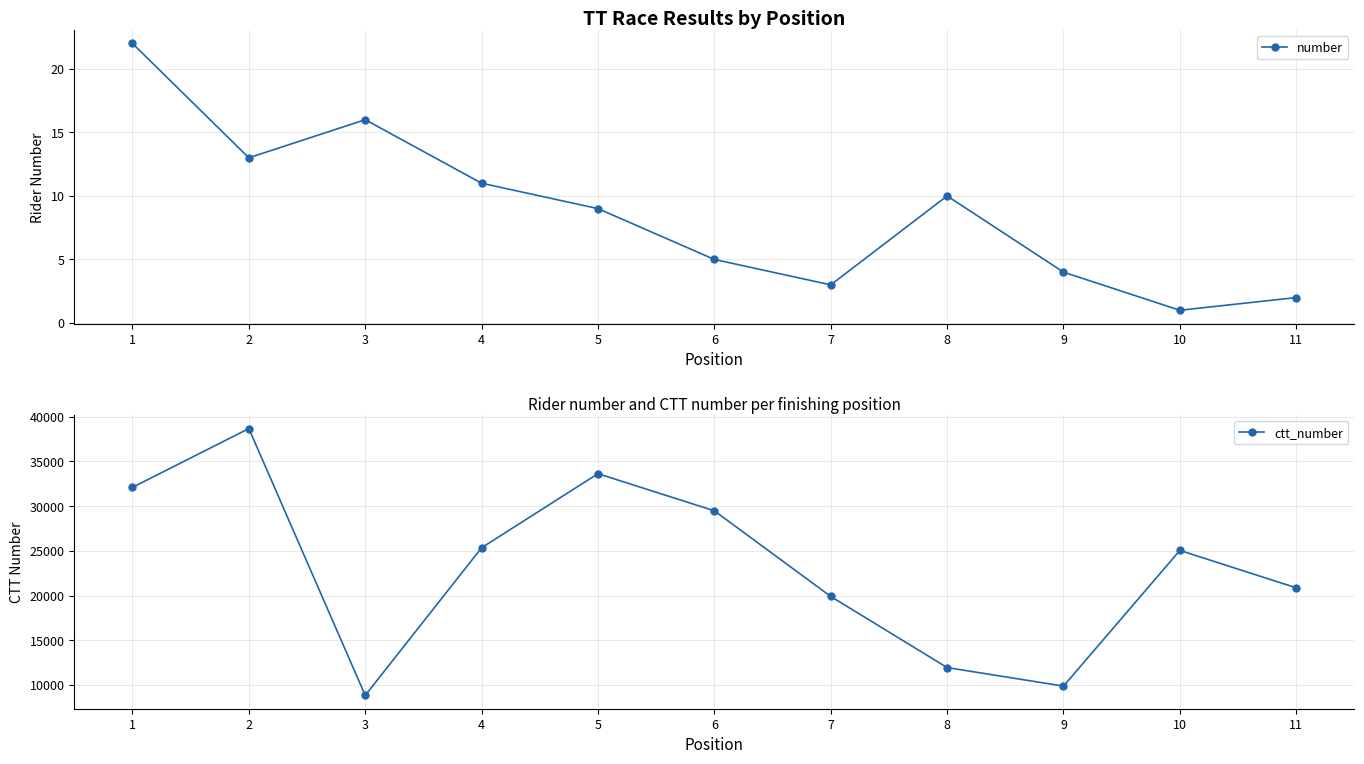

At which label does ctt_number first exceed 25043?

1